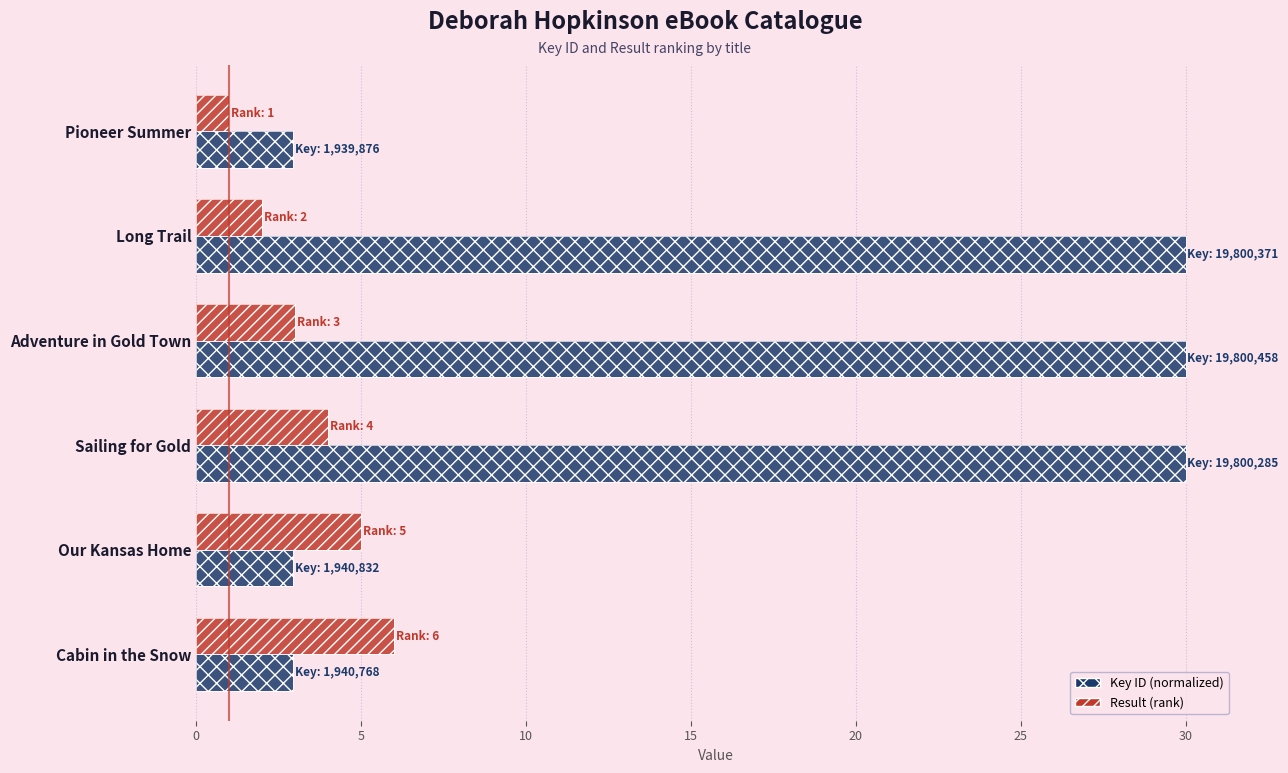

Reading left to right, extract all data points from this chart.

Key (normalized): 2.9	30.0	30.0	30.0	2.9	2.9
Result (rank): 1.0	2.0	3.0	4.0	5.0	6.0